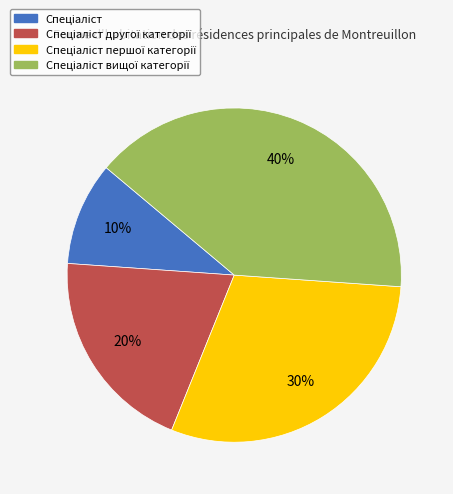

Count the number of slices in the pie.

4